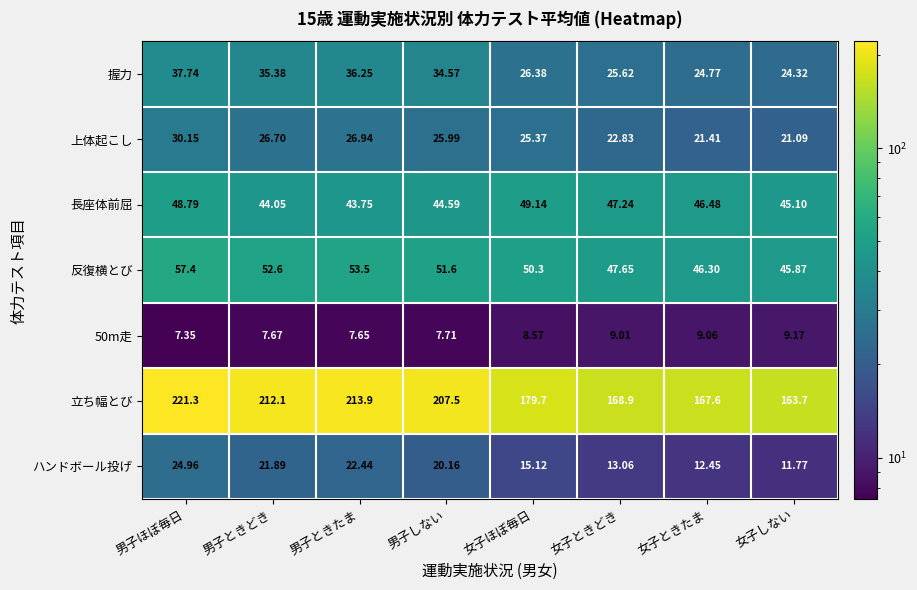

Which category has the highest value across all series?

男子ほぼ毎日